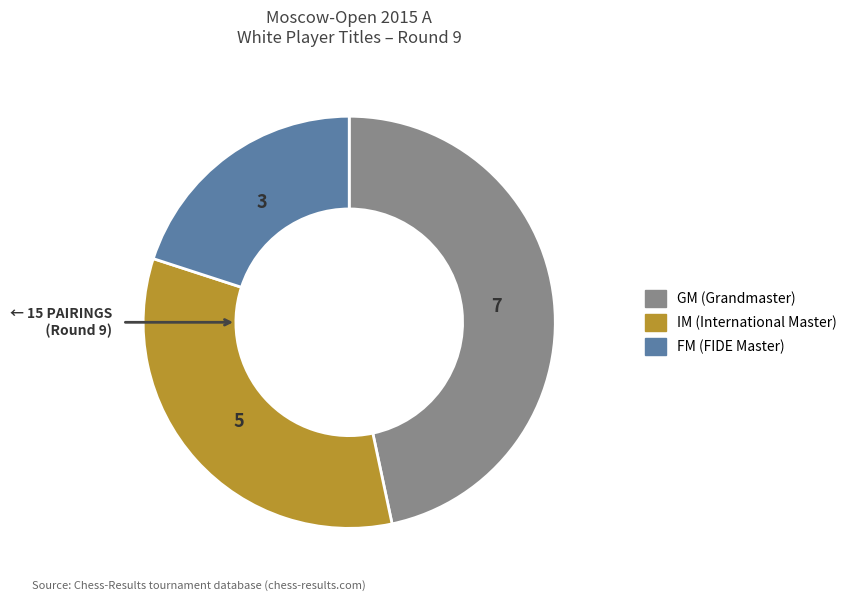

Rank the categories by value from lowest to highest.

FM, IM, GM